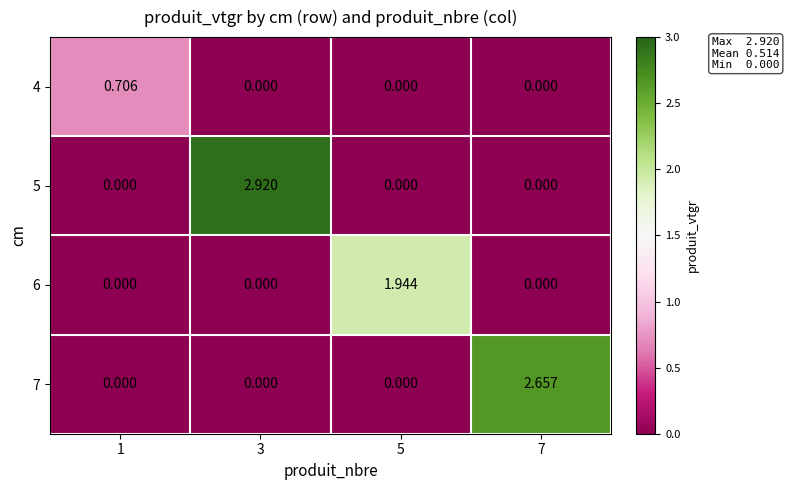

Which has a higher value, 3 or 1?

1